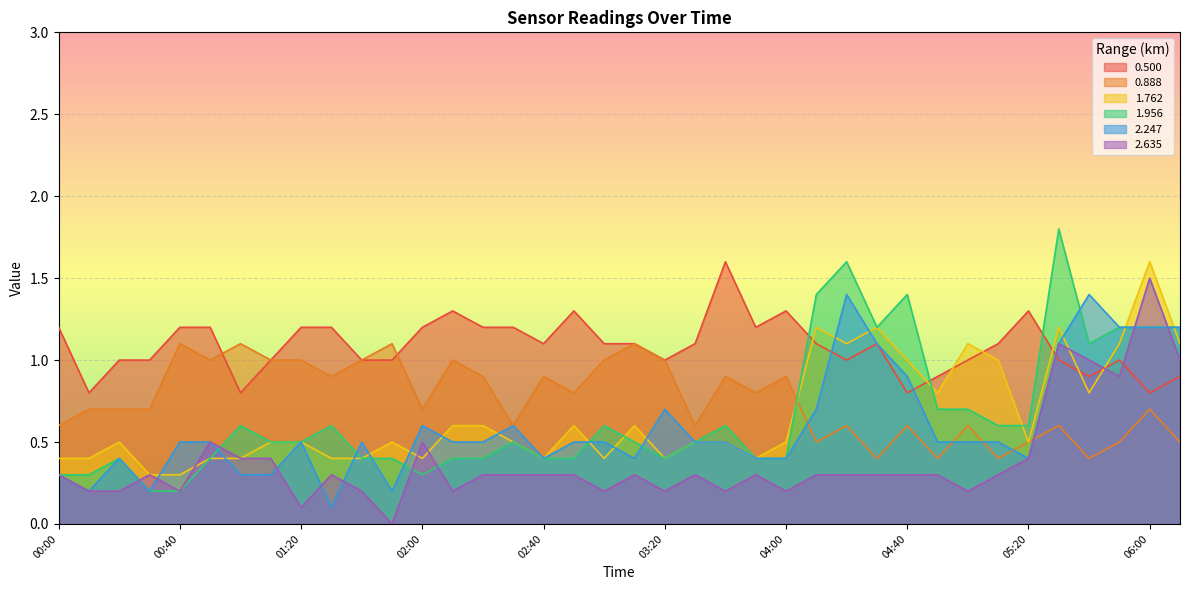

What is the total value across all series at 02:30?

3.7